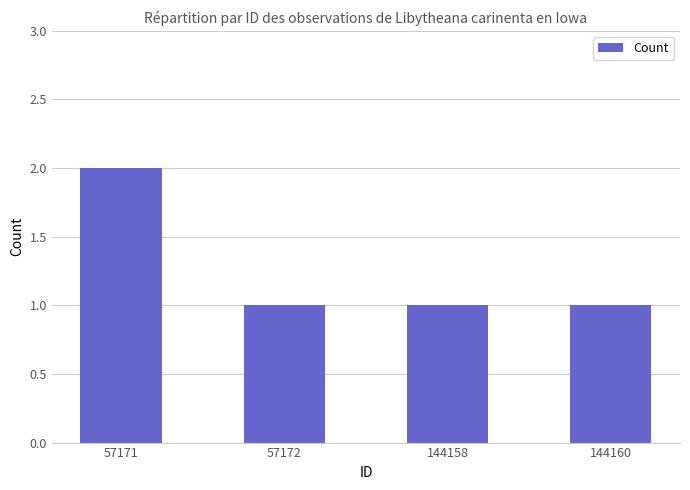

At which category does the chart reach its peak across all series?

57171